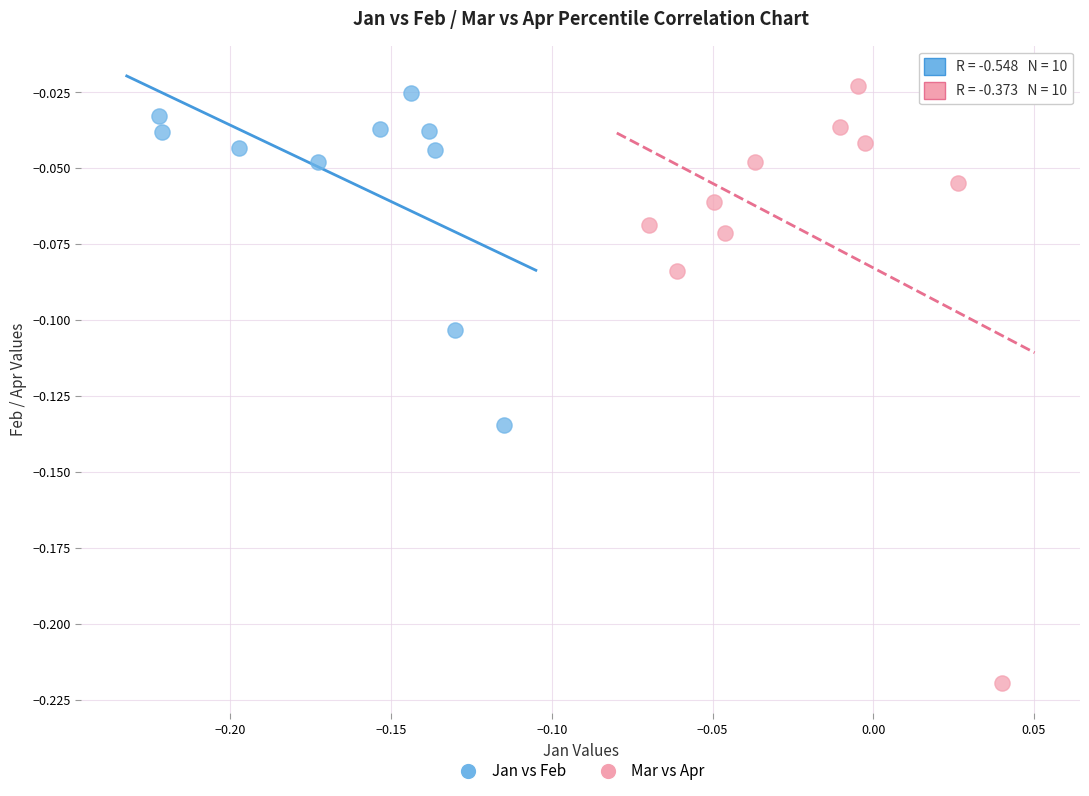

Which series contains the lowest Y value?

Mar vs Apr